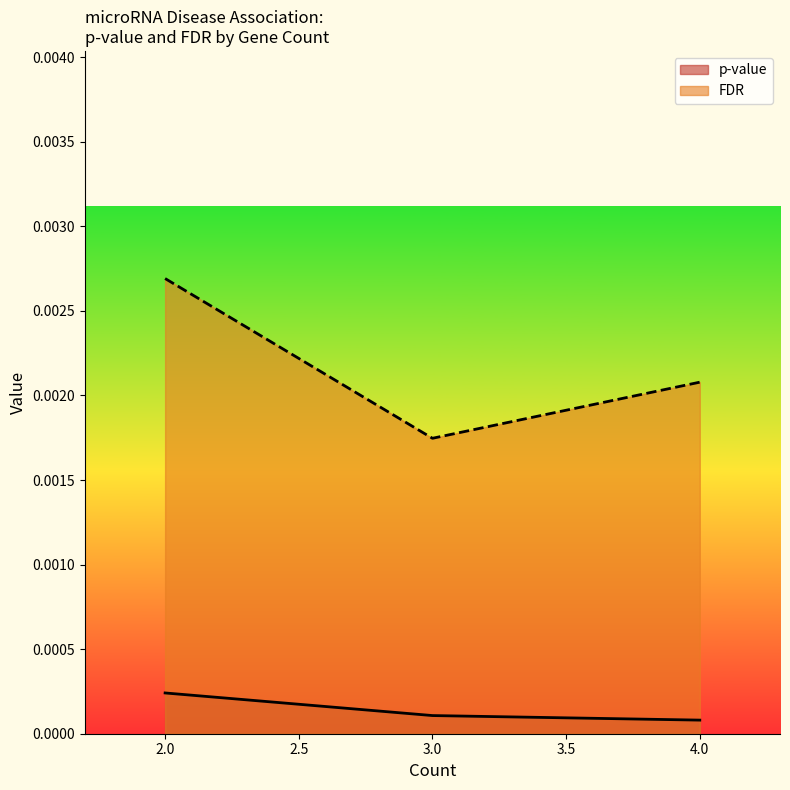

Does the chart have visible grid lines?

No